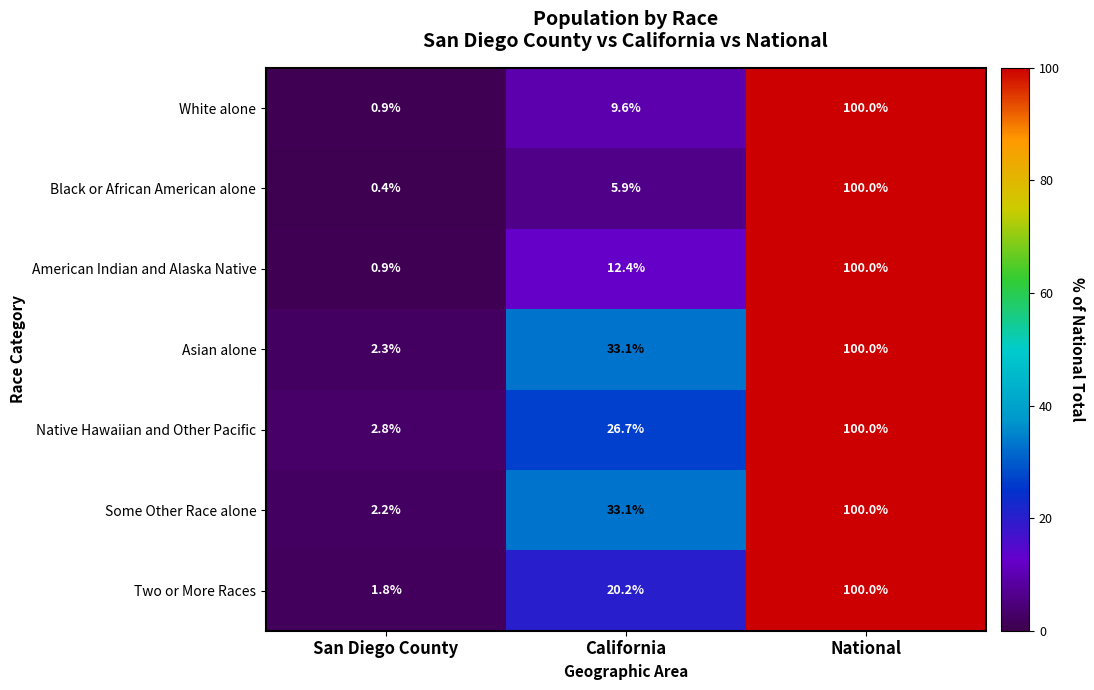

Reading left to right, extract all data points from this chart.

White alone: San Diego County=0.9	California=9.6	National=100.0
Black or African American alone: San Diego County=0.4	California=5.9	National=100.0
American Indian and Alaska Native: San Diego County=0.9	California=12.4	National=100.0
Asian alone: San Diego County=2.3	California=33.1	National=100.0
Native Hawaiian and Other Pacific: San Diego County=2.8	California=26.7	National=100.0
Some Other Race alone: San Diego County=2.2	California=33.1	National=100.0
Two or More Races: San Diego County=1.8	California=20.2	National=100.0